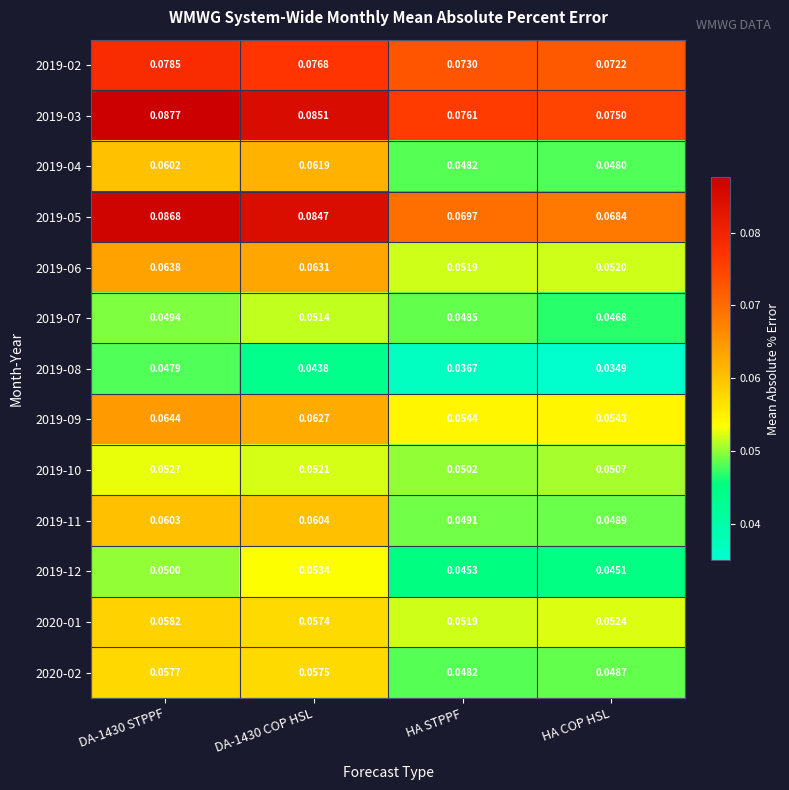

Which category has the lowest value in the 2019-08 series?

HA COP HSL